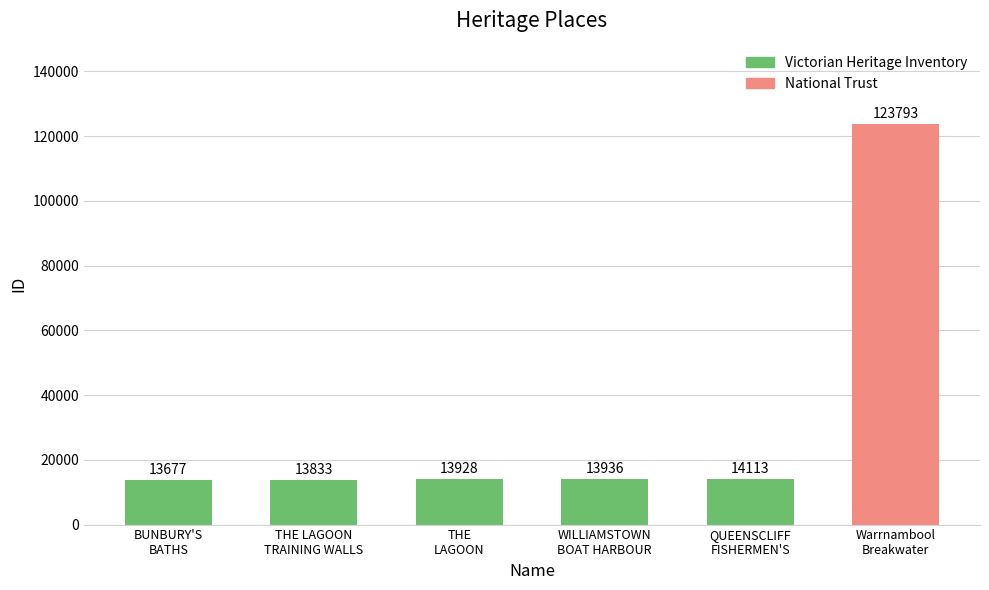

What is the sum of all Victorian Heritage Inventory values?

69487